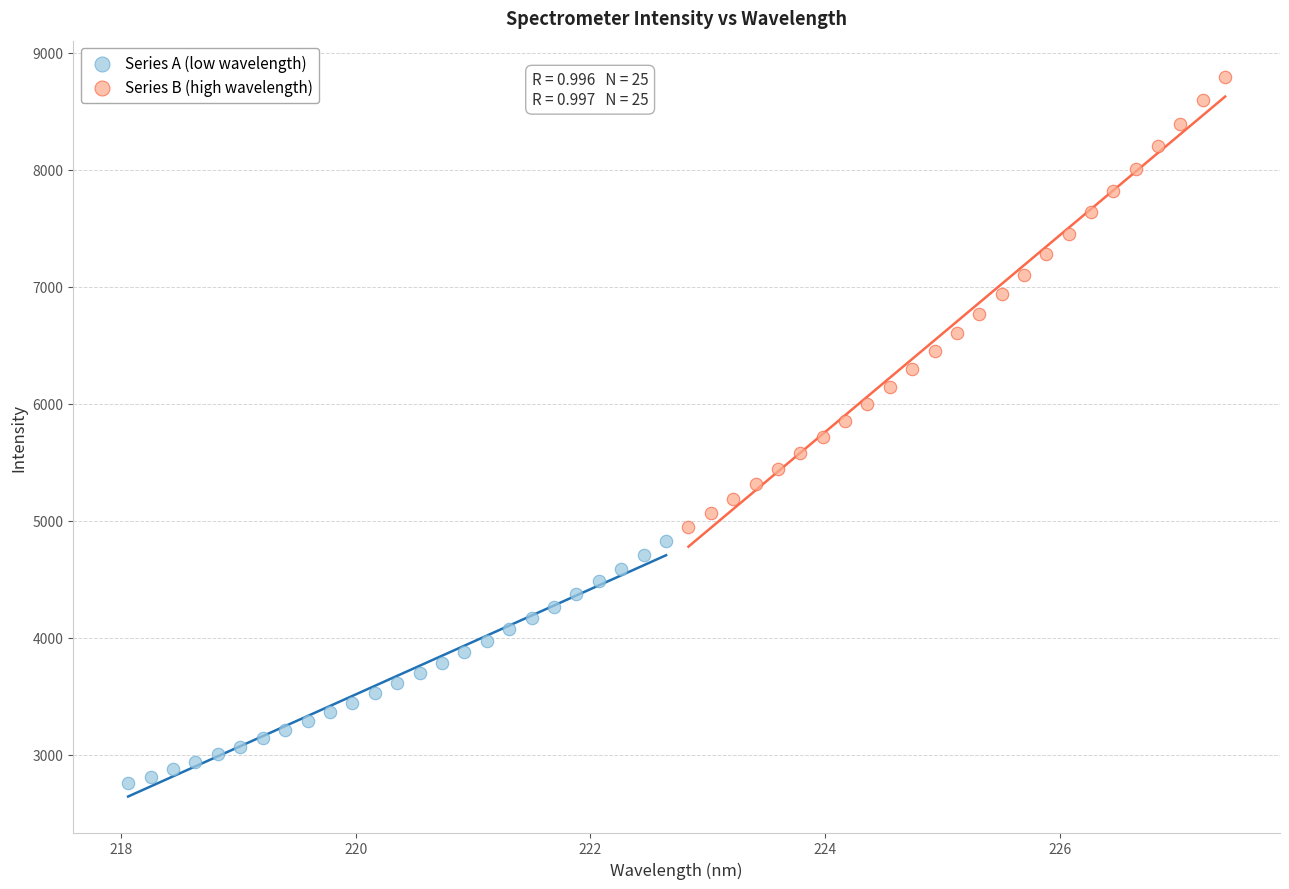

Which series reaches the maximum Y coordinate?

Series B (high wavelength)